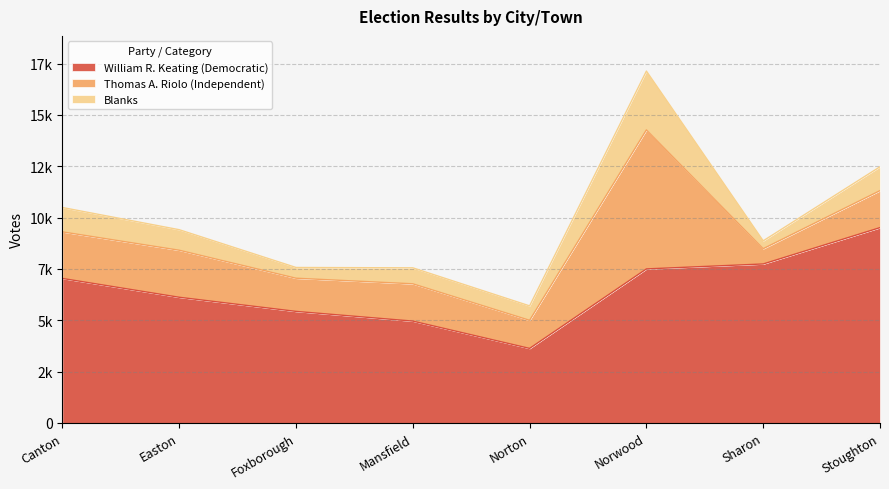

What is the difference between the second highest and second lowest values in the Blanks series?

664